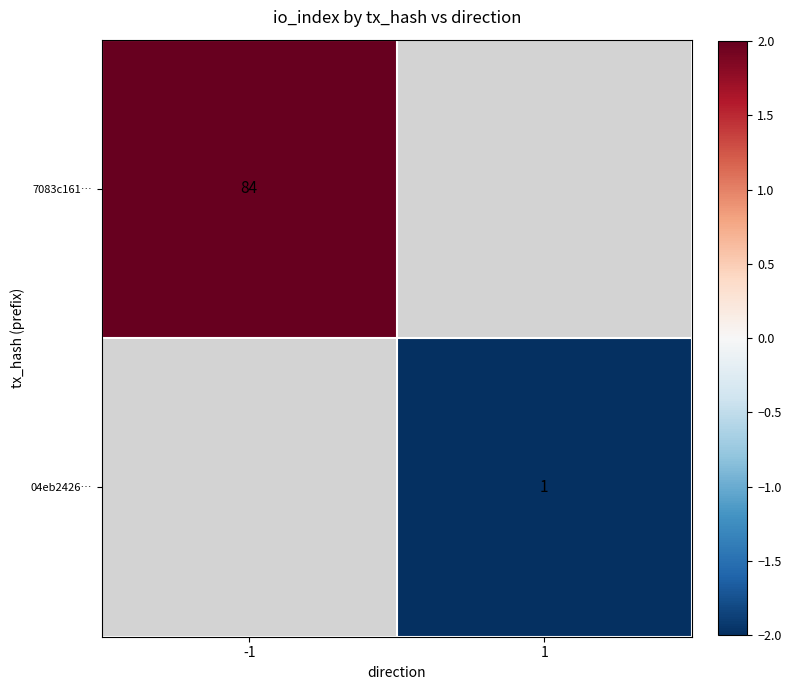

Is it true that 04eb2426… equals 0 at 1?

False